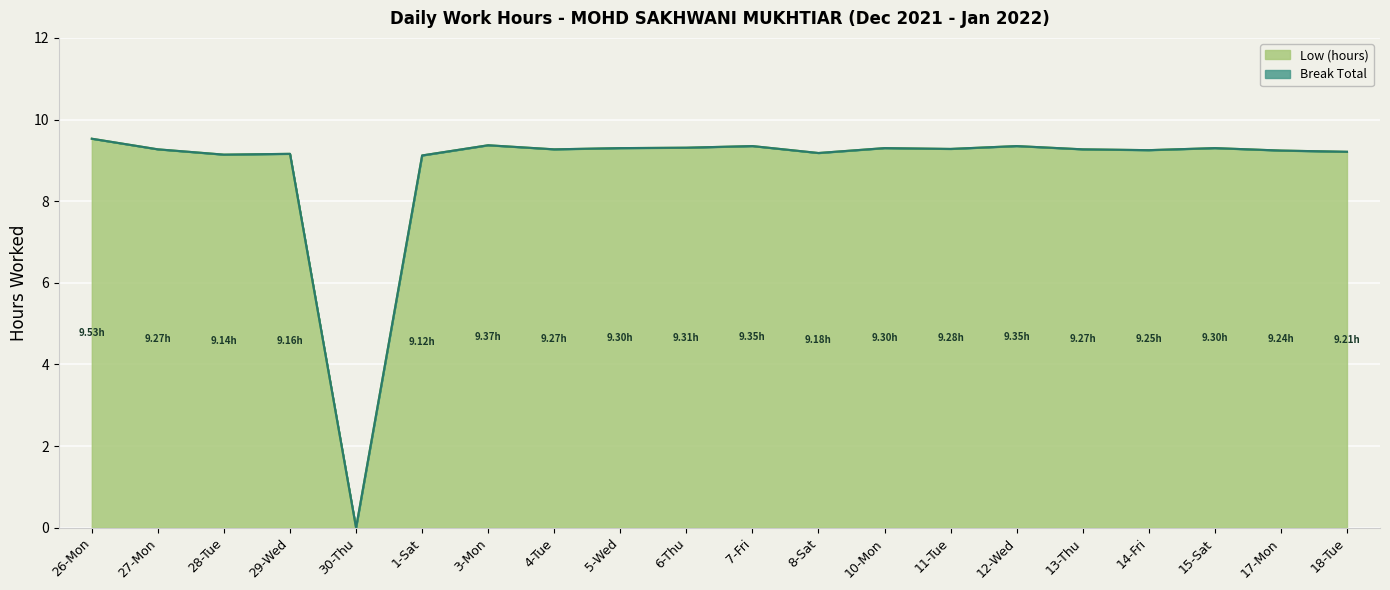

At which label is the value closest to 4?

30-Thu